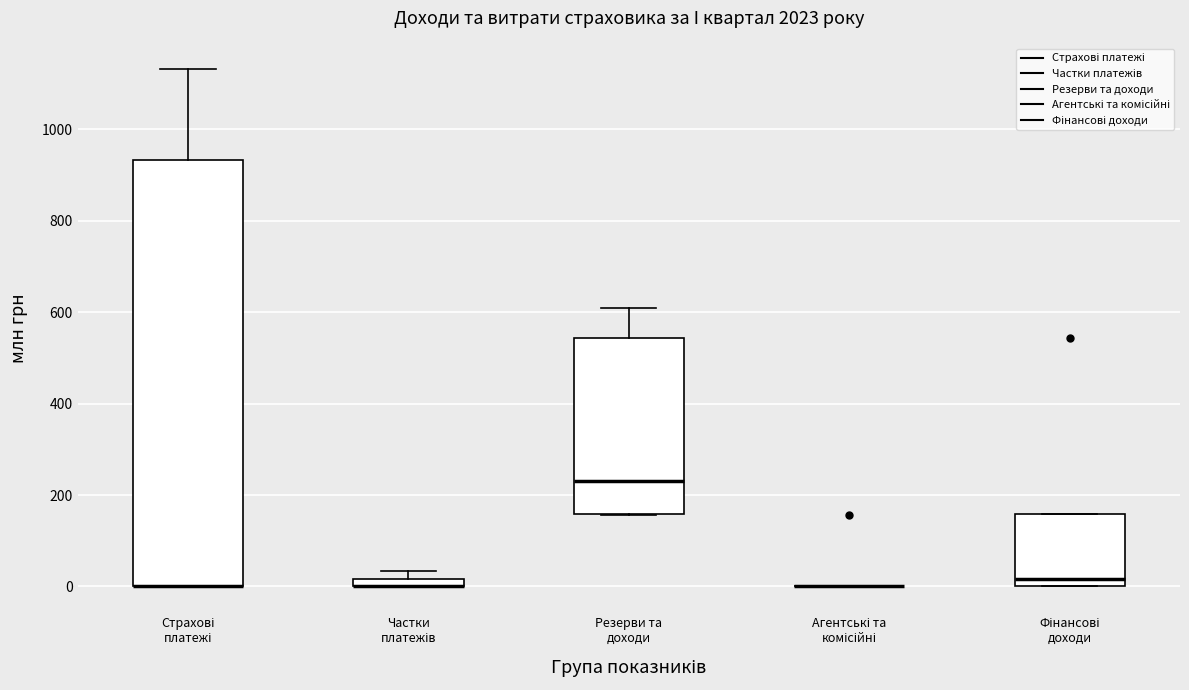

Comparing the boxes themselves (not the whiskers), which one is the tallest?

Страхові платежі